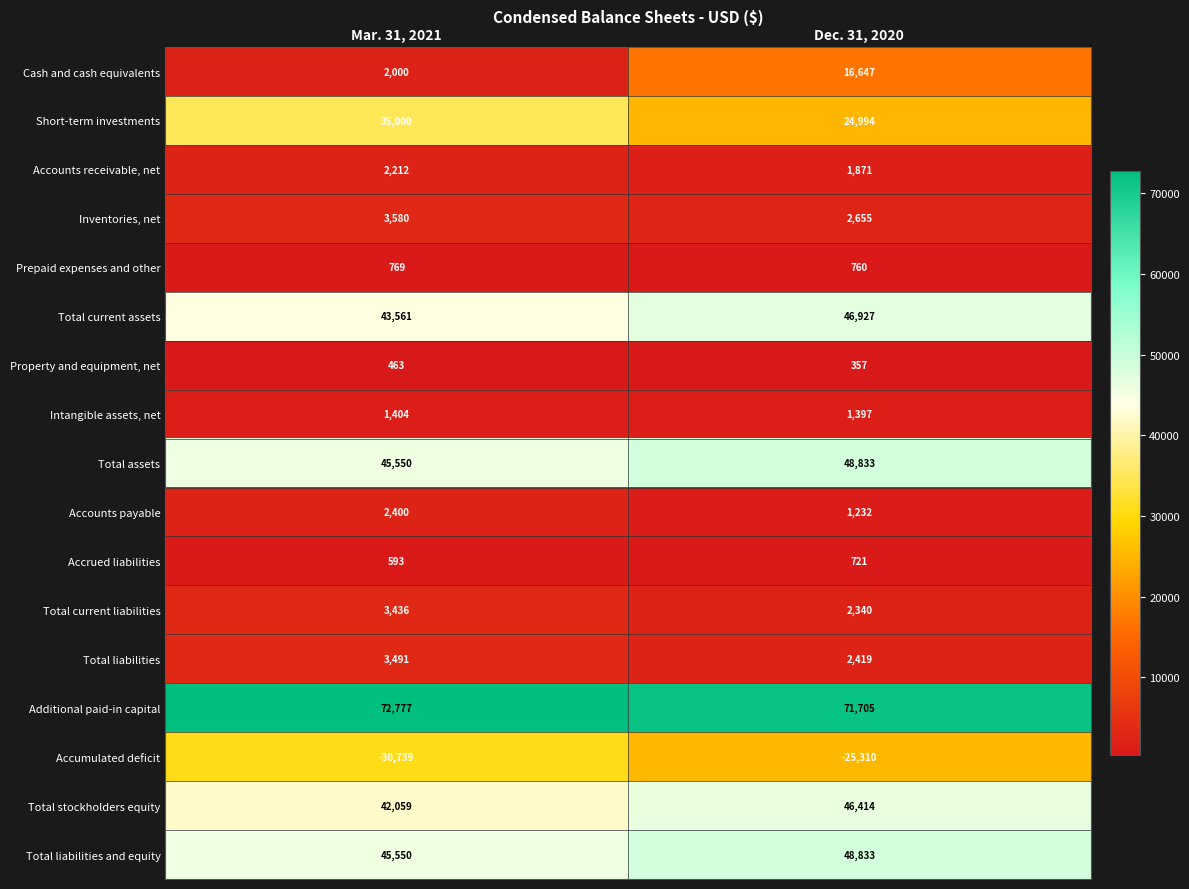

Which series has the largest range (max minus min)?

Cash and cash equivalents